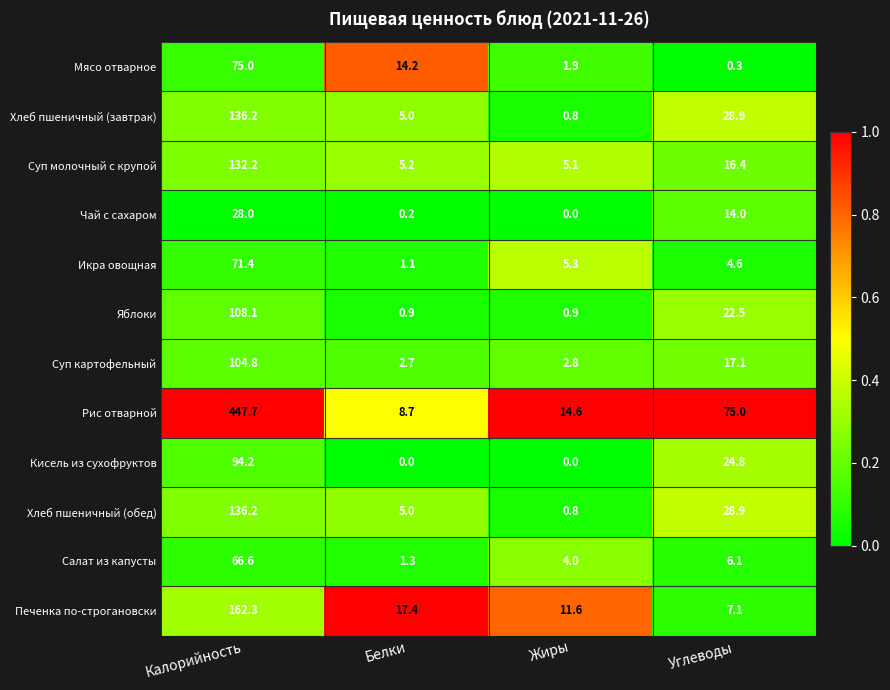

What is the maximum value for Печенка по-строгановски?

162.3